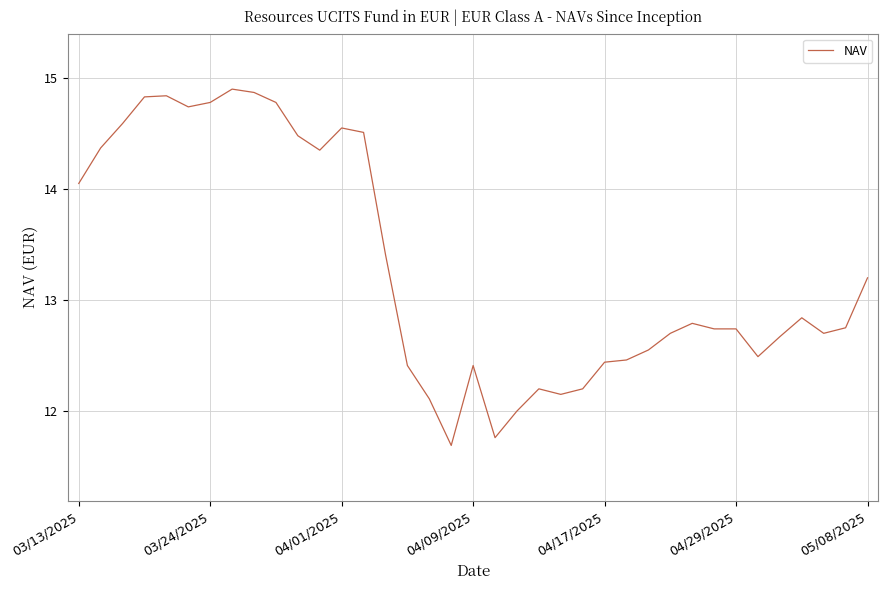

What is the difference between the maximum and minimum values?

3.2